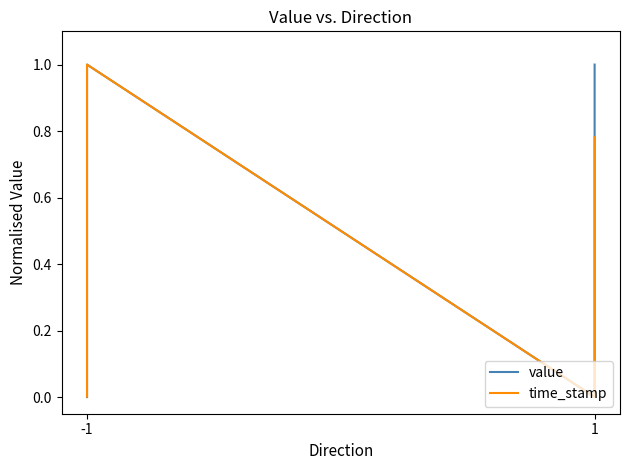

How many values in the value series exceed 0?

4